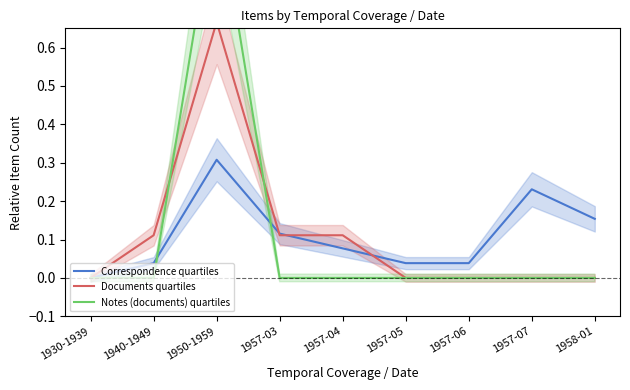

What are all the series names shown in the legend?

Correspondence quartiles, Documents quartiles, Notes (documents) quartiles